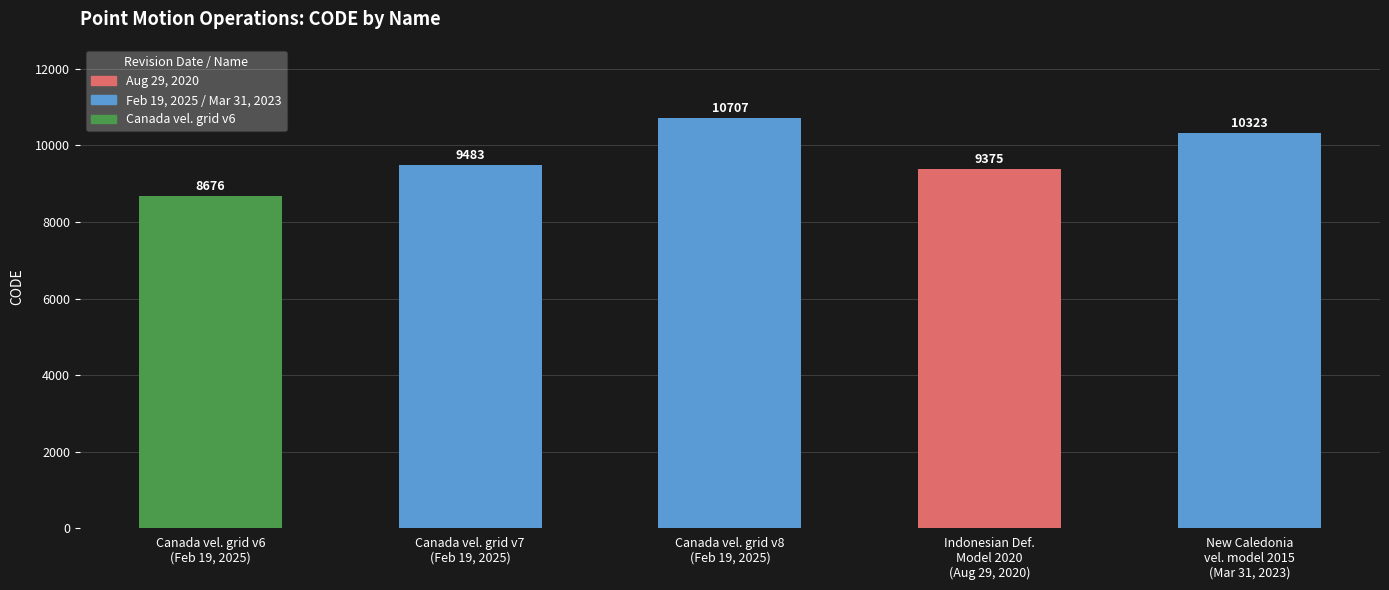

How many categories are shown in the chart?

5